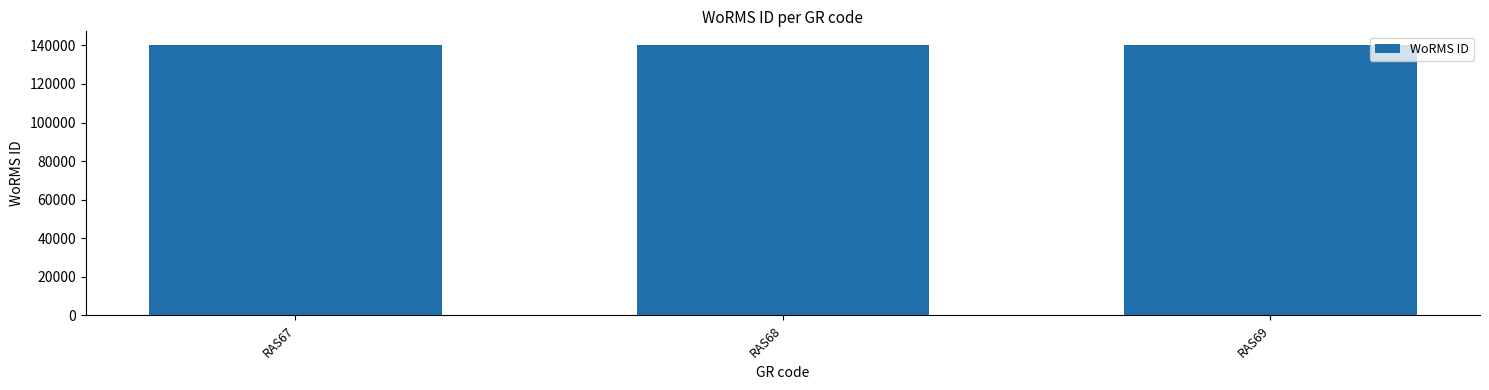

Does the chart contain any negative values?

No